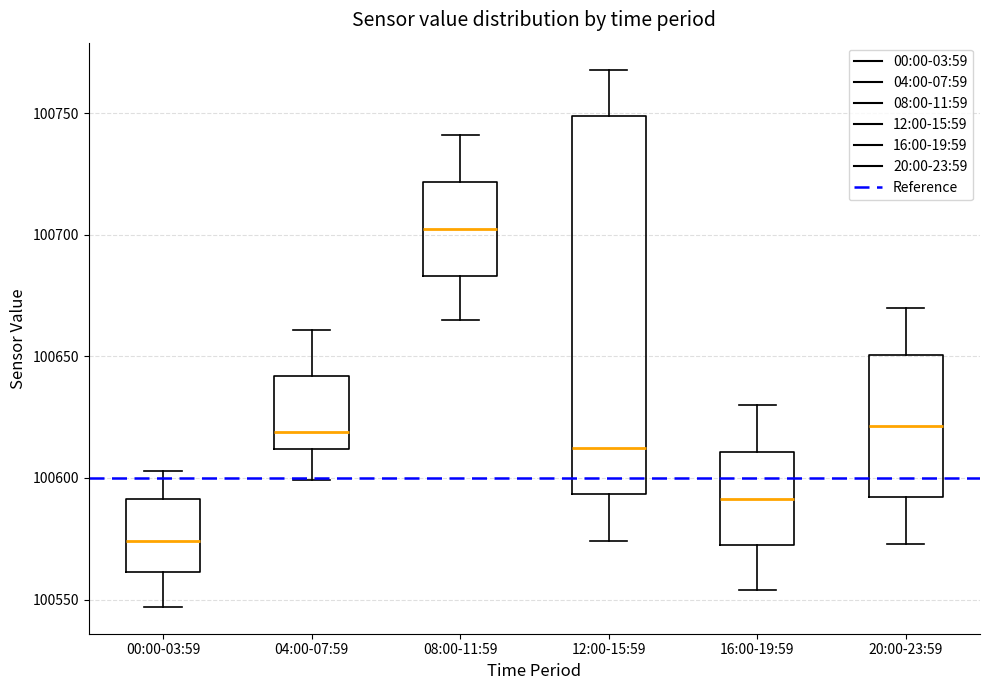

Reading left to right, transcribe this box plot: for each box, give where its median line is, the range the box spans, and where its two whiskers end, as read against the y-axis. The values are not printed on the chart, so give them approximately, as read against the axis.

00:00-03:59: median 100575, box 100560 to 100590, whiskers 100545 to 100605
04:00-07:59: median 100620, box 100610 to 100640, whiskers 100600 to 100660
08:00-11:59: median 100705, box 100685 to 100720, whiskers 100665 to 100740
12:00-15:59: median 100615, box 100595 to 100750, whiskers 100575 to 100770
16:00-19:59: median 100590, box 100570 to 100610, whiskers 100555 to 100630
20:00-23:59: median 100620, box 100590 to 100650, whiskers 100575 to 100670